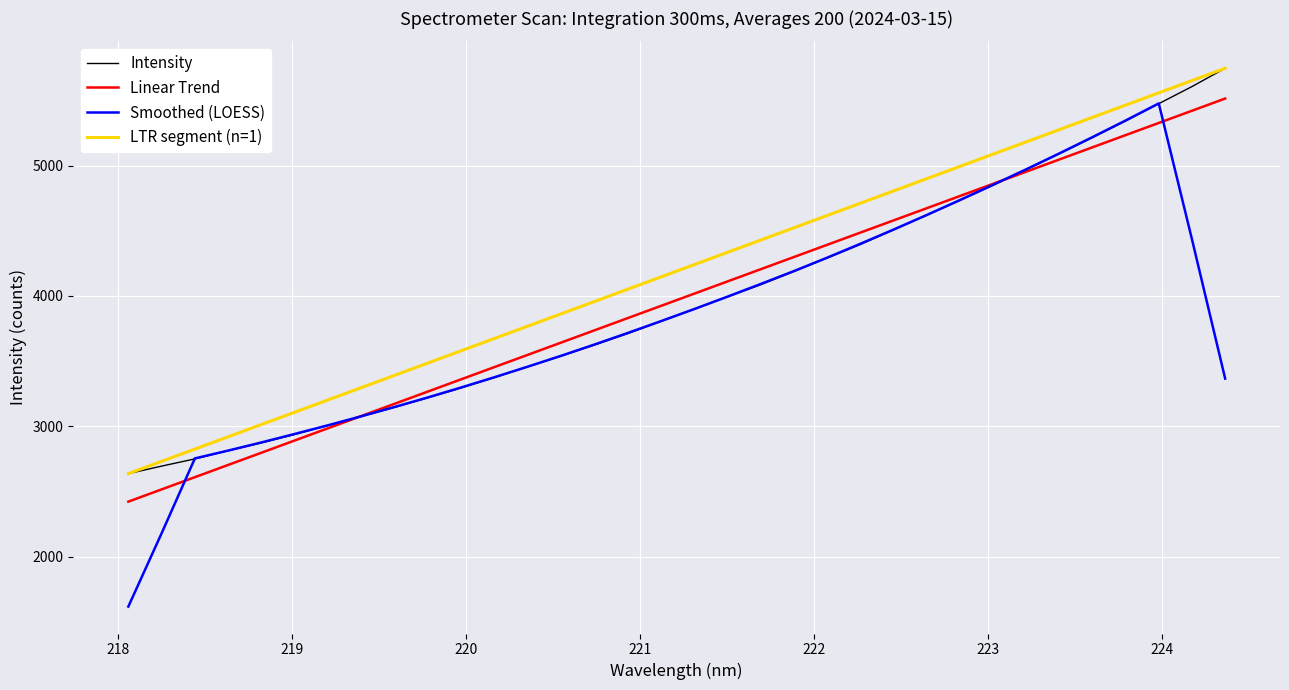

True or false: LTR segment (n=1) and Linear Trend cross at least once.

False